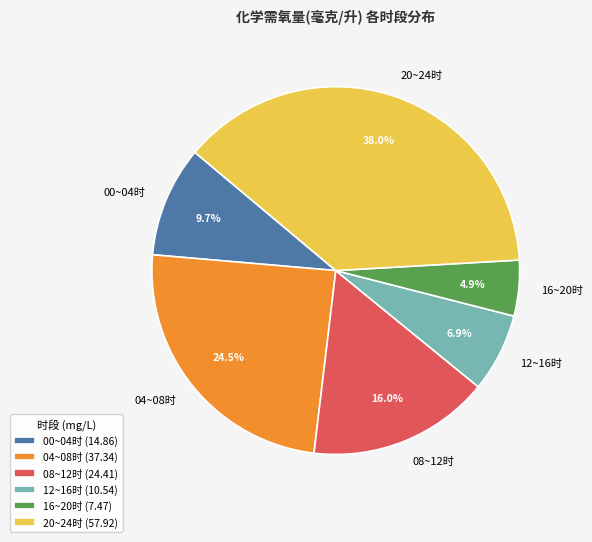

Is there any slice that represents more than half of the pie?

No